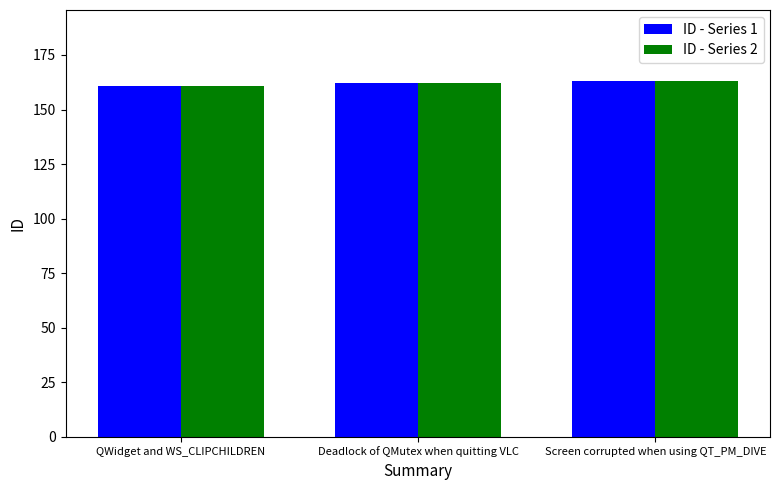

What is the total value across all series at QWidget and WS_CLIPCHILDREN?

322